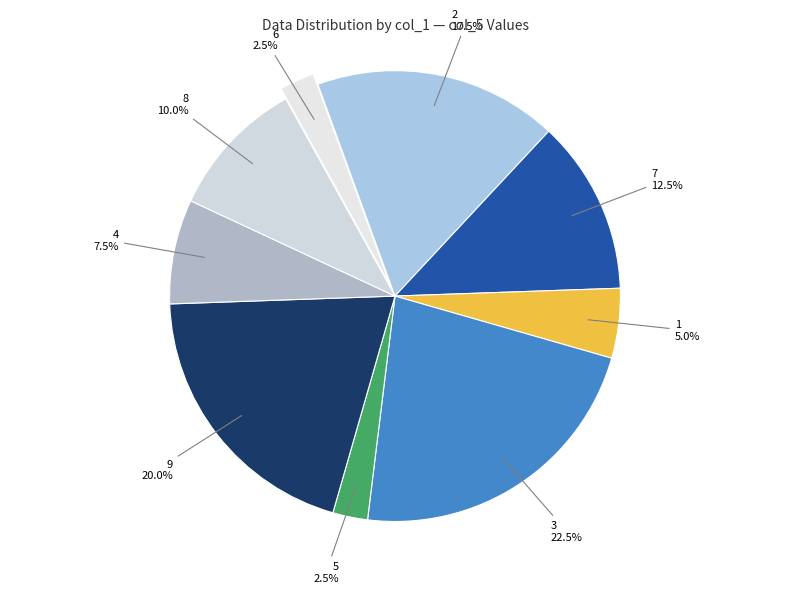

Count the number of slices in the pie.

9